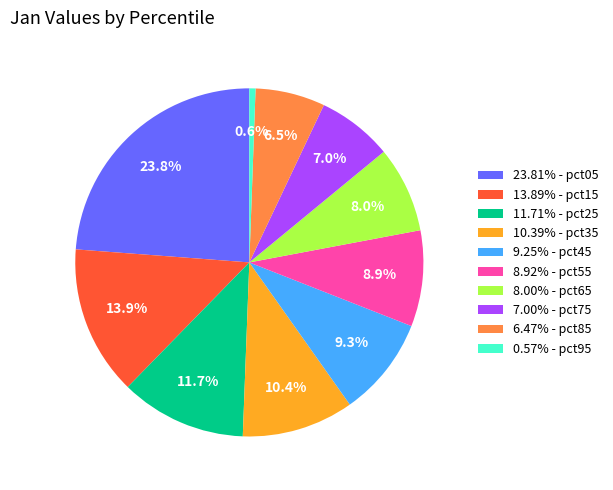

Combined, what portion of the pie is 0.57% - pct95 and 13.89% - pct15?

14.5%